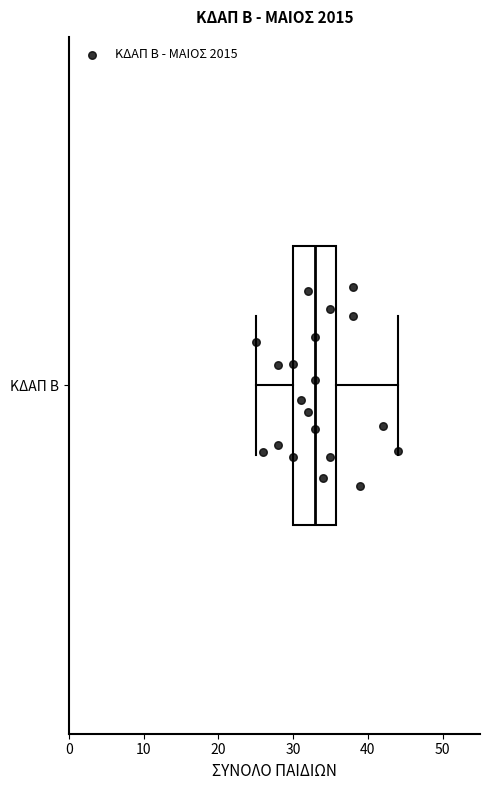

Where does the right whisker of the box for ΚΔΑΠ Β end on the x-axis? The values are not printed on the chart, so give them approximately, as read against the axis.

44